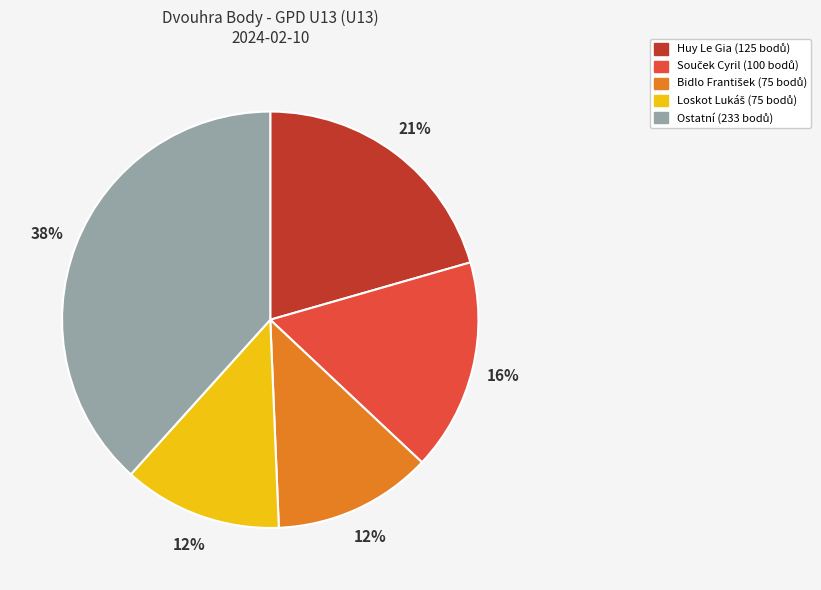

Is there any slice that represents more than half of the pie?

No